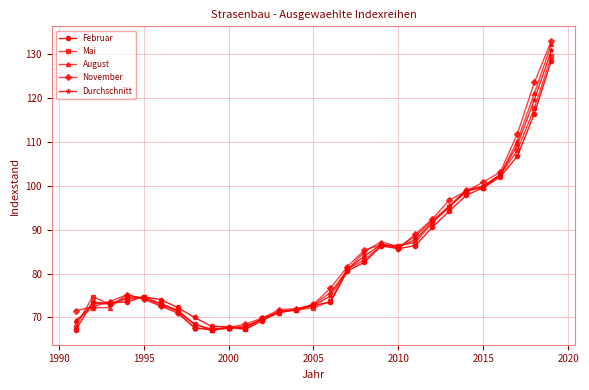

Which series has the largest range (max minus min)?

November